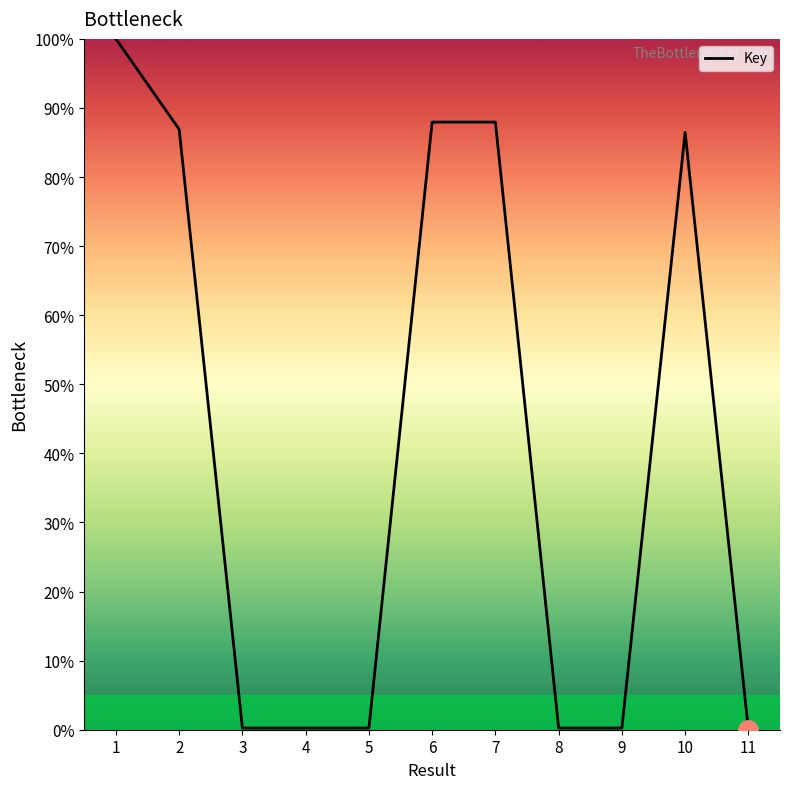

Is it true that the value at 10 is 31.4?

False